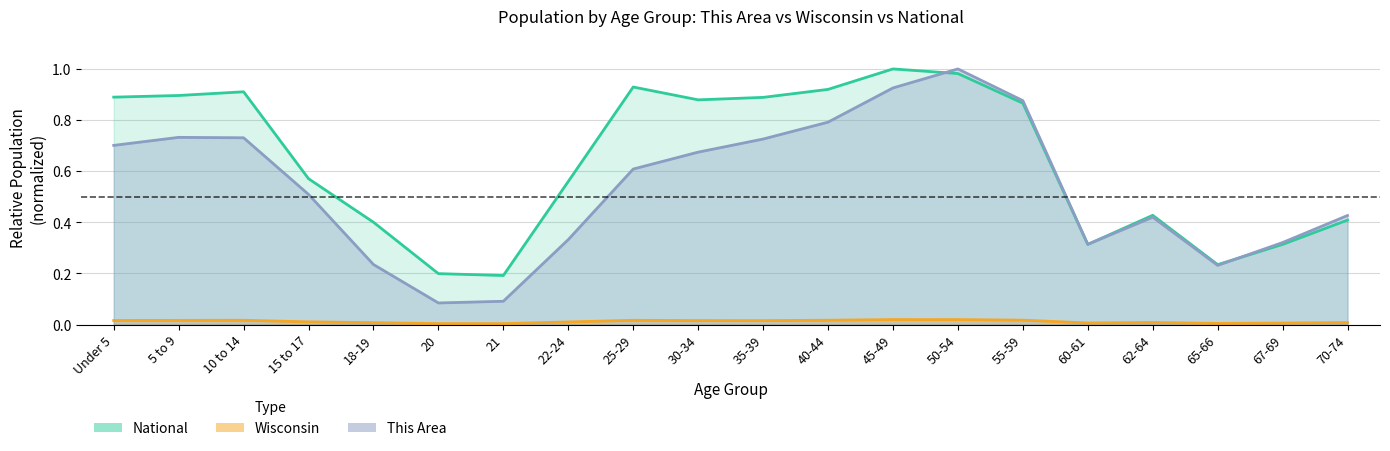

Between 35-39 and 60-61, which series saw the biggest shift?

National